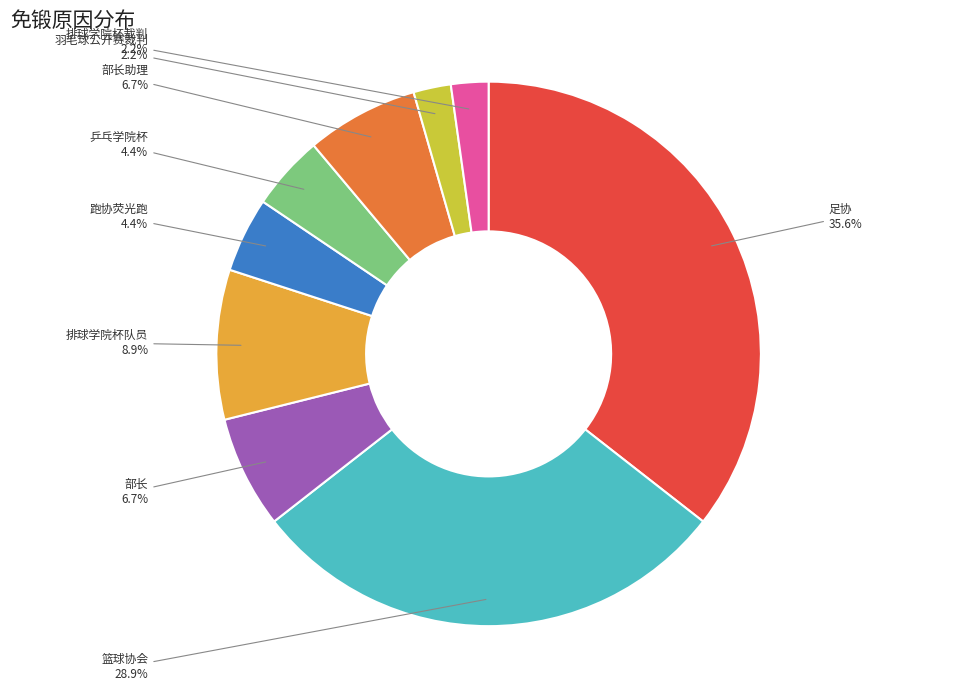

True or false: 排球学院杯裁判 accounts for 2% of the total.

True